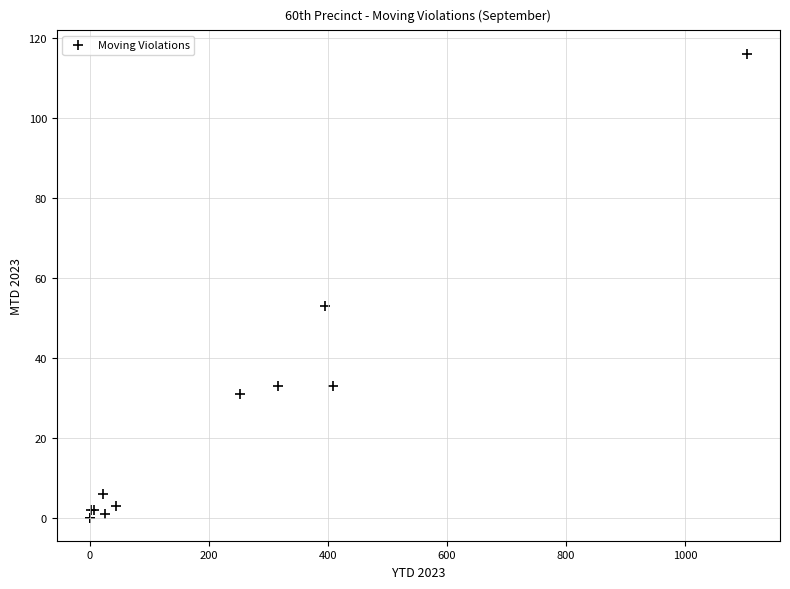

What Y value in the scatter plot is closest to 58?

53